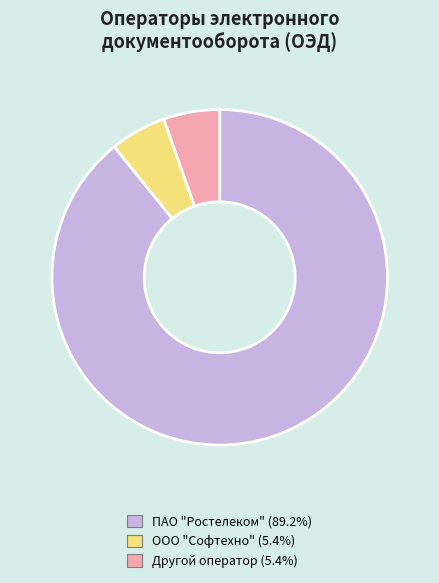

Is there a majority slice in this chart?

Yes